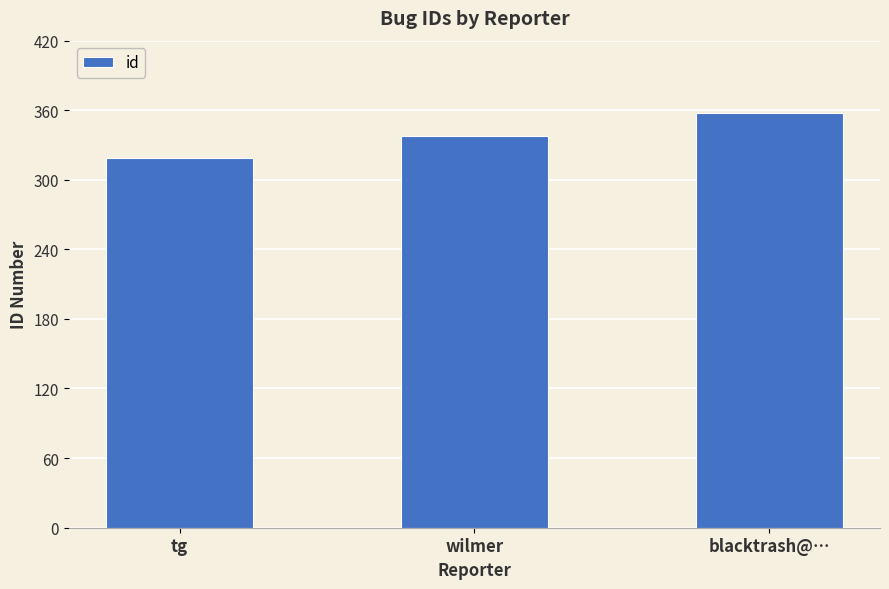

What is the value of the 3rd bar from the left?

358